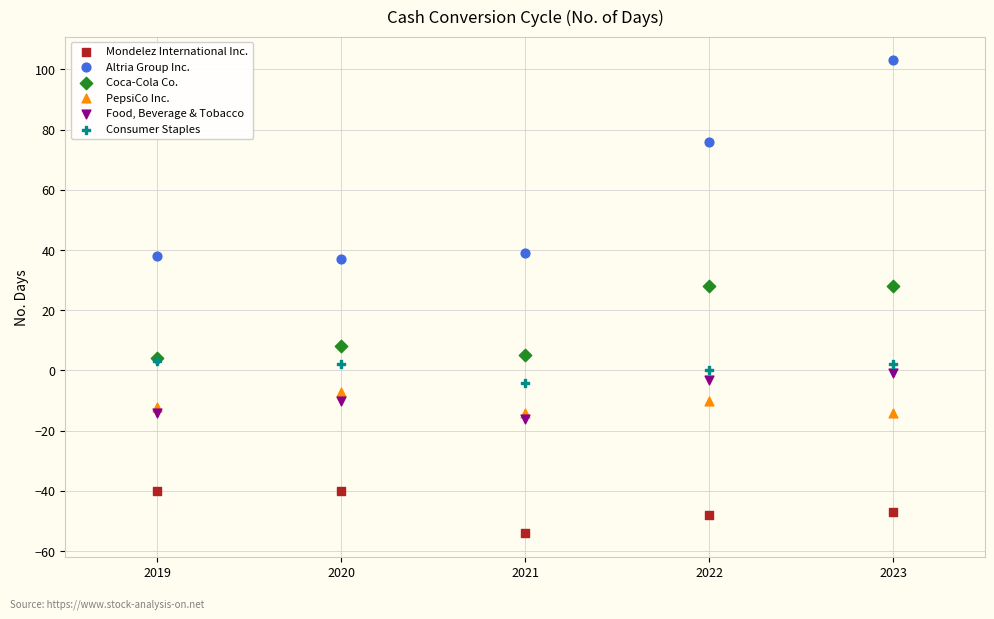

In the Altria Group Inc. series, what Y value is closest to 70?

76